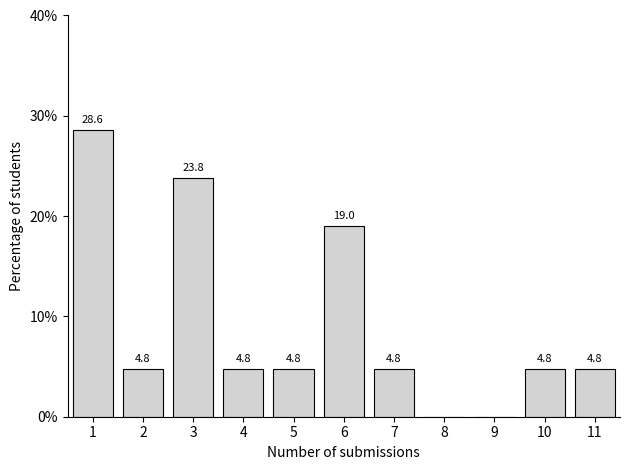

Reading left to right, transcribe all the data shown in this chart.

1=28.6	2=4.8	3=23.8	4=4.8	5=4.8	6=19.0	7=4.8	8=0.0	9=0.0	10=4.8	11=4.8